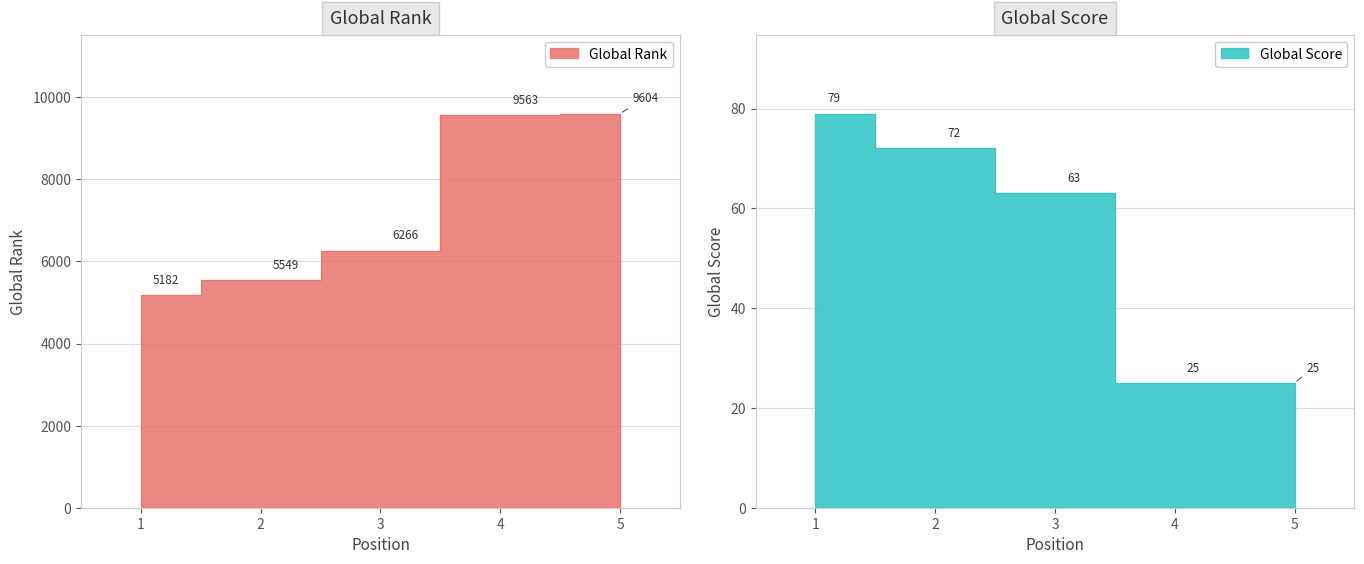

How many values in the Global Score series are below 63?

2